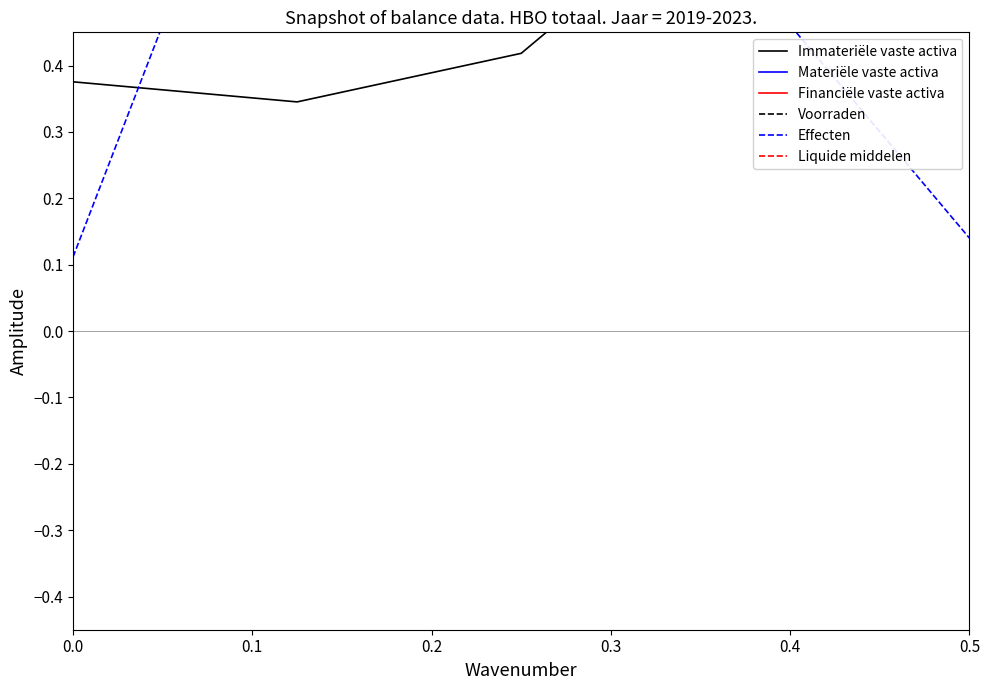

What is the smallest value displayed?

0.1